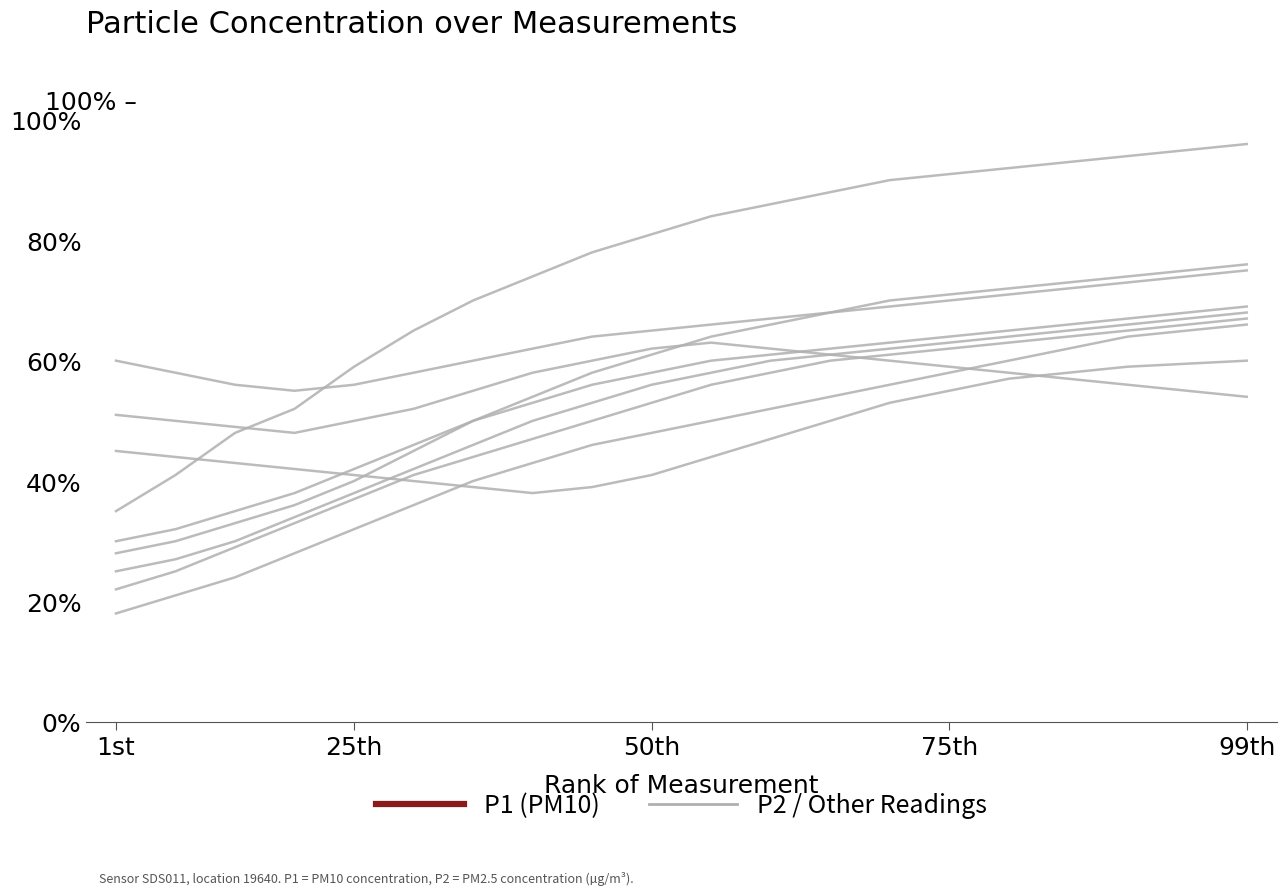

True or false: All Other Countries has more than 2 points higher than both neighbors.

False